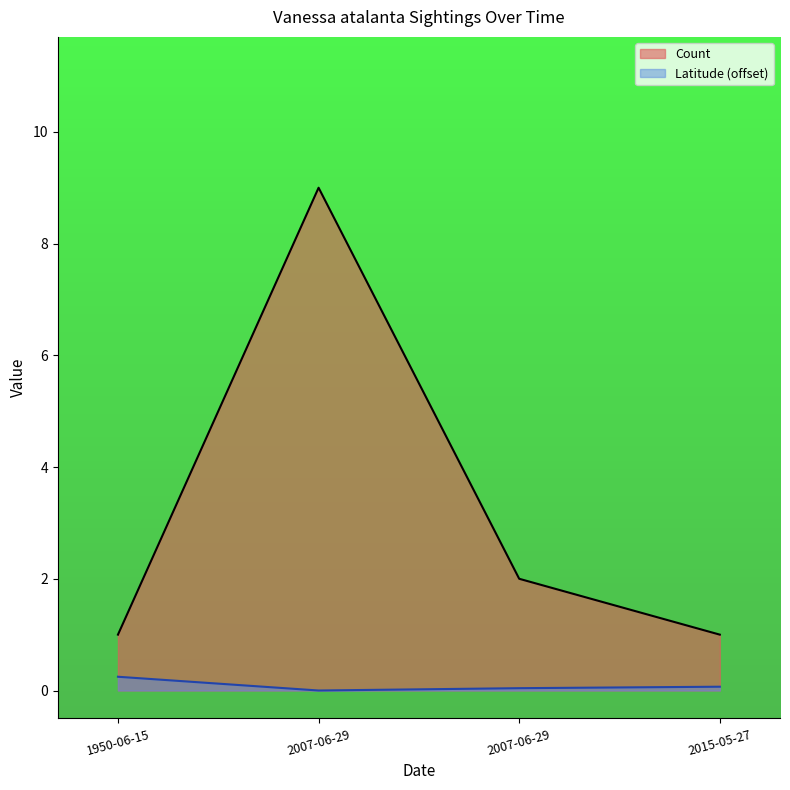

Which category has the lowest value across all series?

2007-06-29